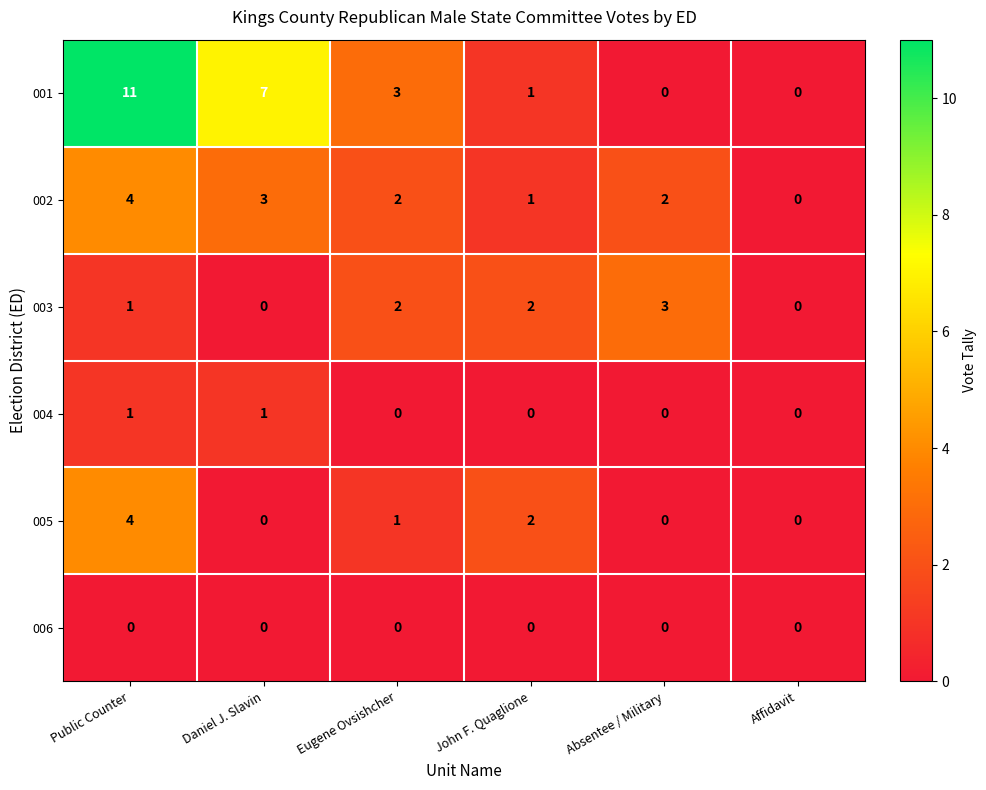

Is it true that 006 equals 0 at Public Counter?

True